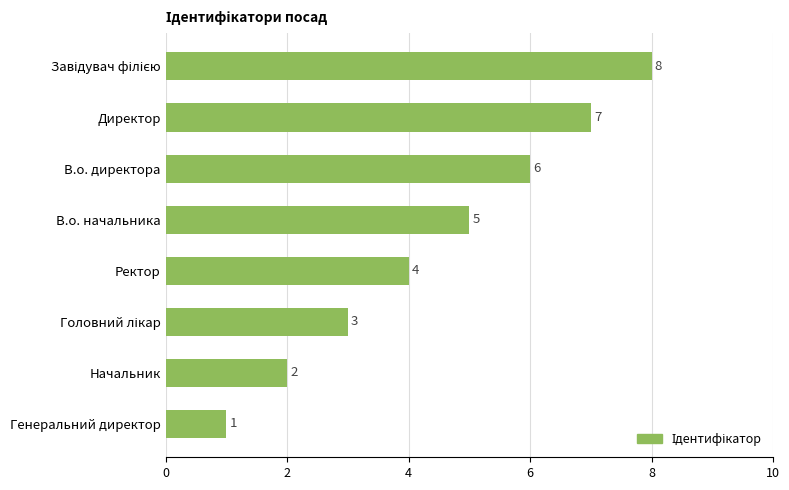

What is the label of the 7th bar from the top?

Начальник